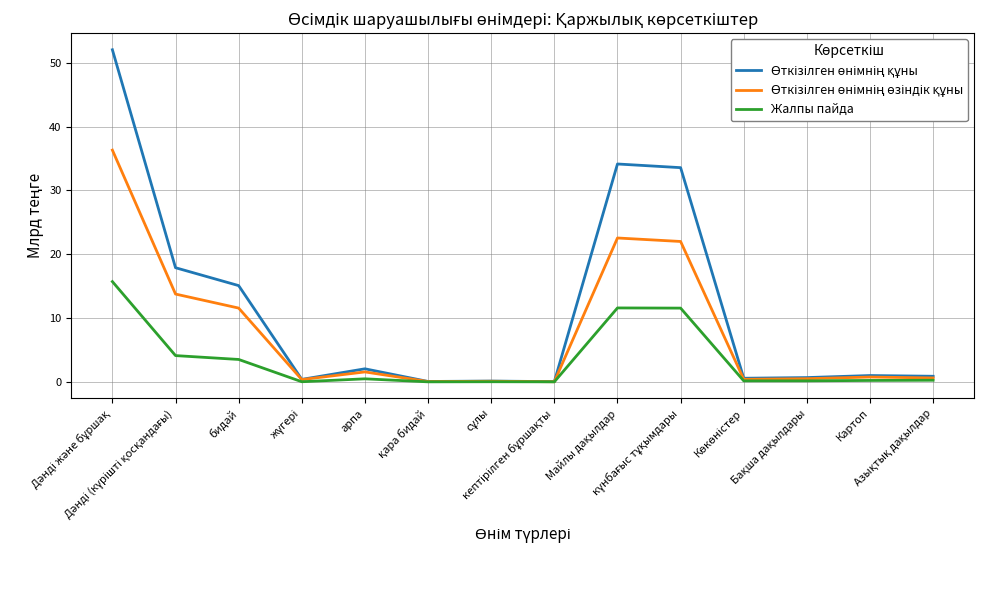

True or false: Өткізілген өнімнің құны and Жалпы пайда intersect in this chart.

False